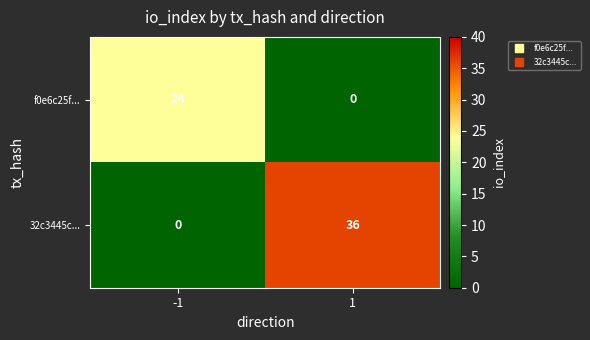

Reading left to right, extract all data points from this chart.

f0e6c25f...: 24	0
32c3445c...: 0	36